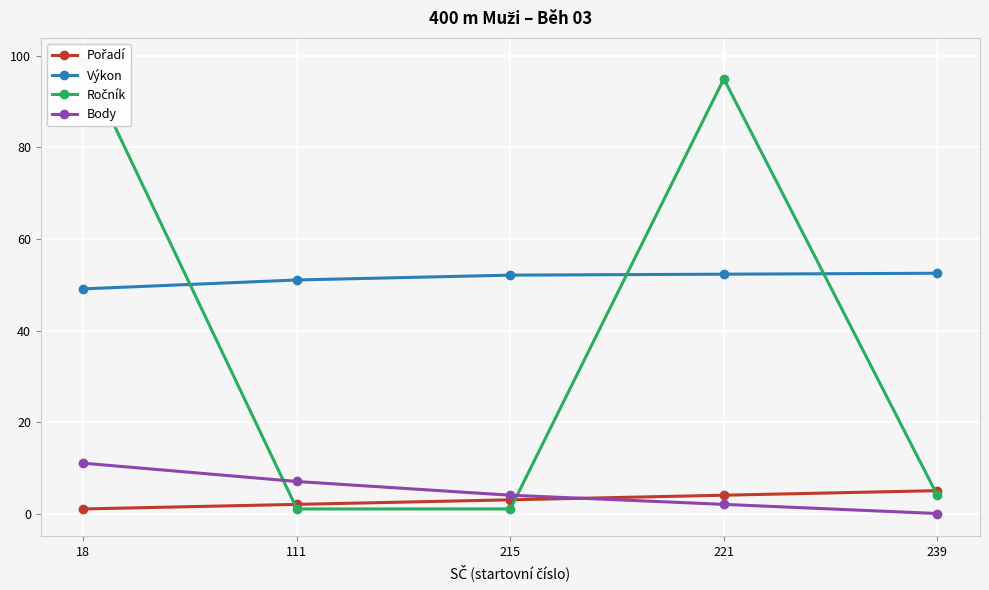

What is the average value of the Výkon series?

51.4